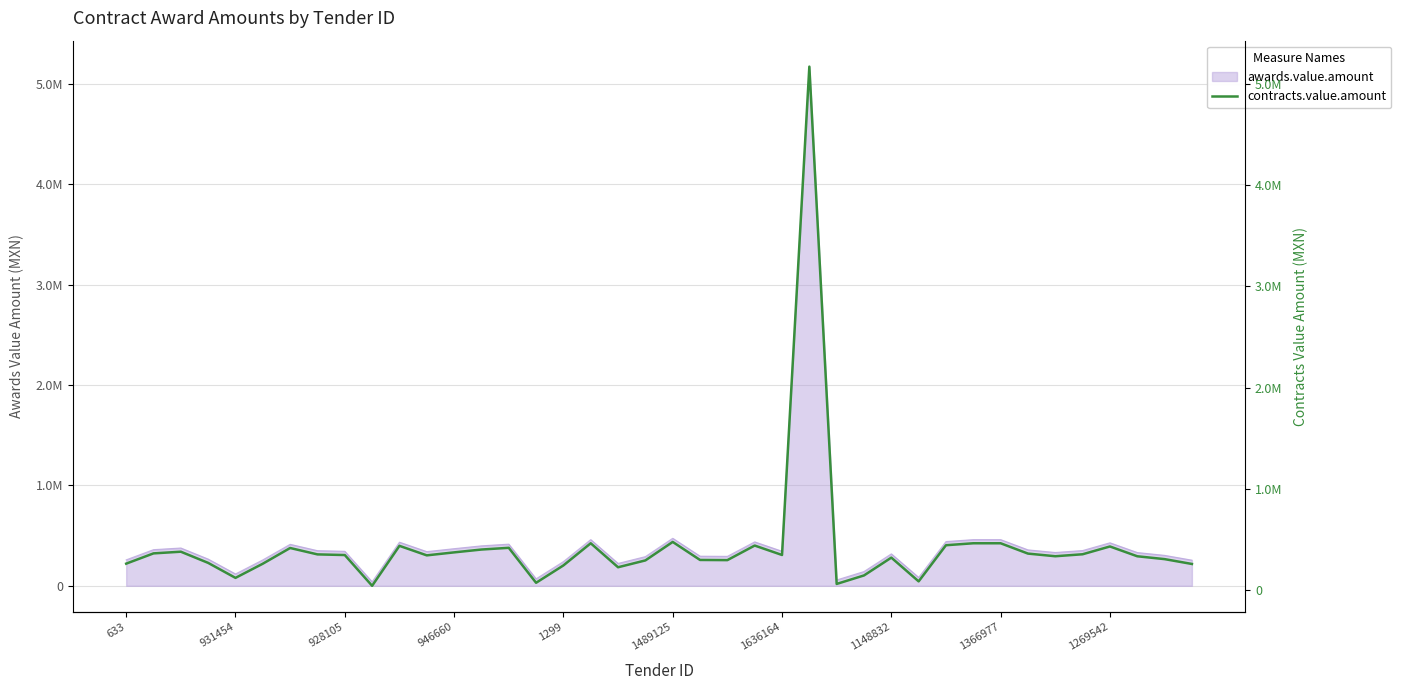

List the labels in order of value, largest first.

25, 20, 17, 32, 31, 30, 23, 10, 36, 14, 1636164, 13, 928105, 12, 931454, 33, 35, 1148832, 24, 1366977, 11, 34, 37, 28, 38, 21, 22, 19, 946660, 633, 1489125, 39, 16, 18, 27, 1299, 29, 15, 26, 1269542